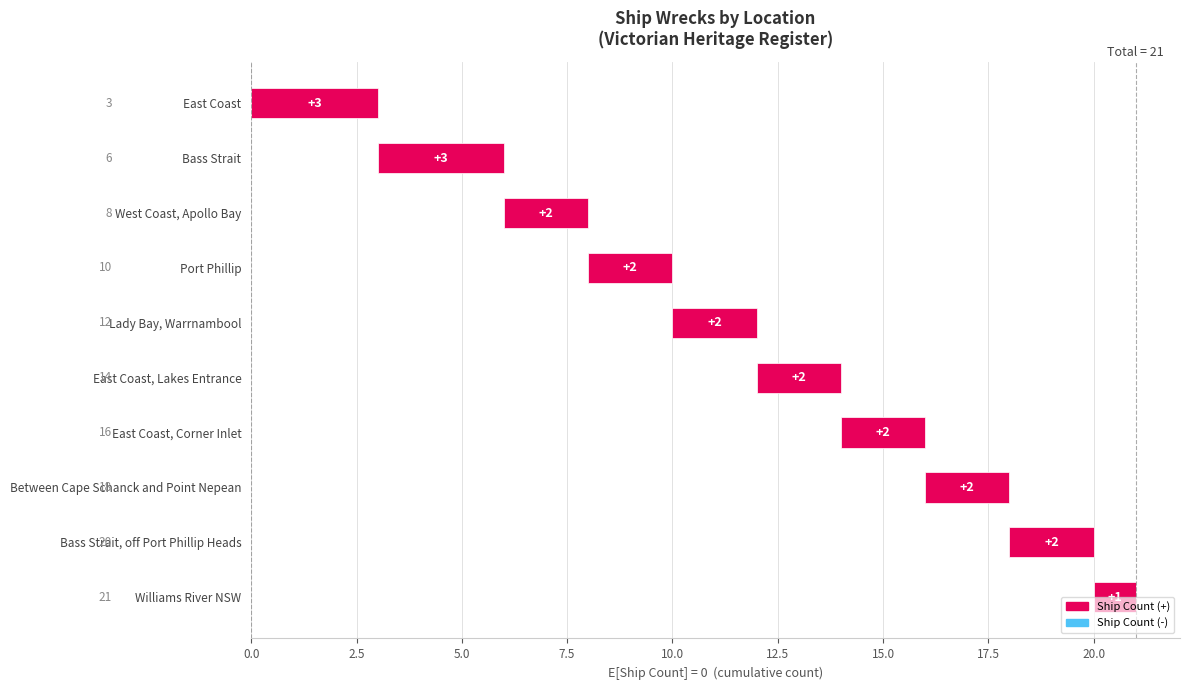

How many values exceed 2?

2